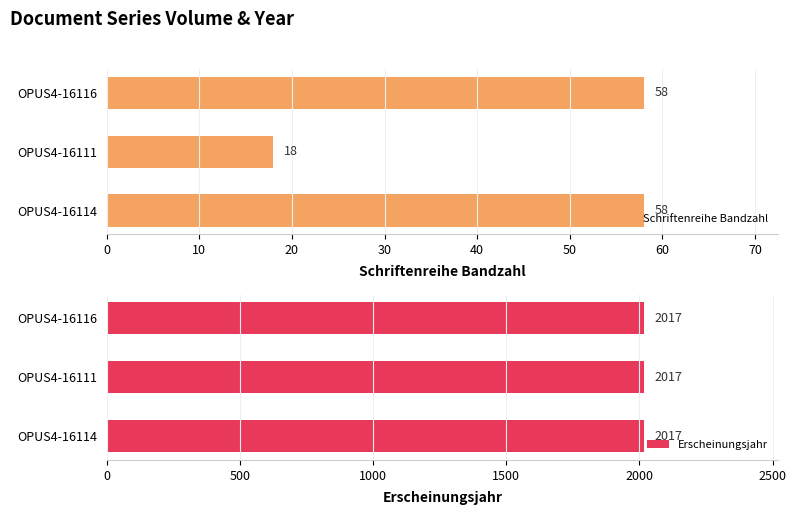

True or false: Schriftenreihe Bandzahl has a value of 30 at OPUS4-16116.

False